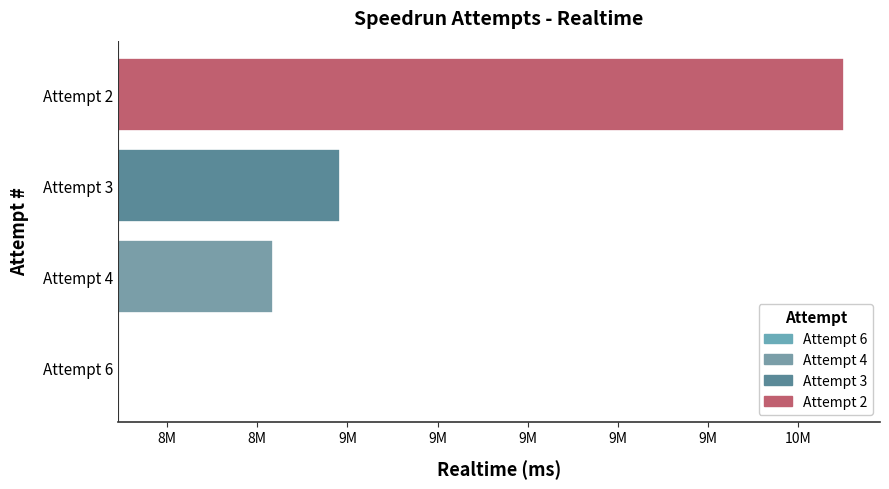

What is the difference between the values at Attempt 6 and Attempt 4?

343724